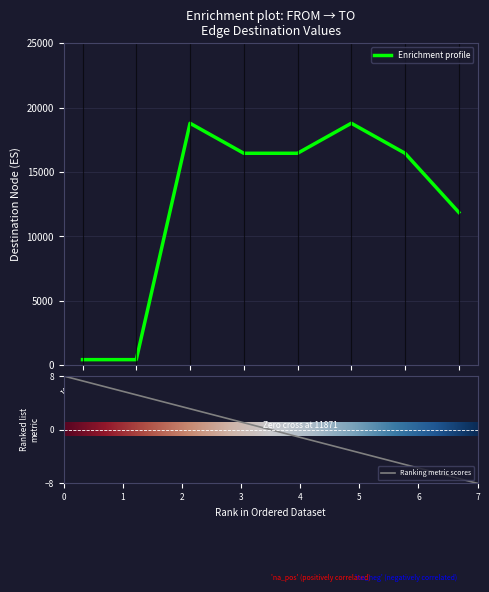

At which label does Ranking metric scores reach its minimum?

7